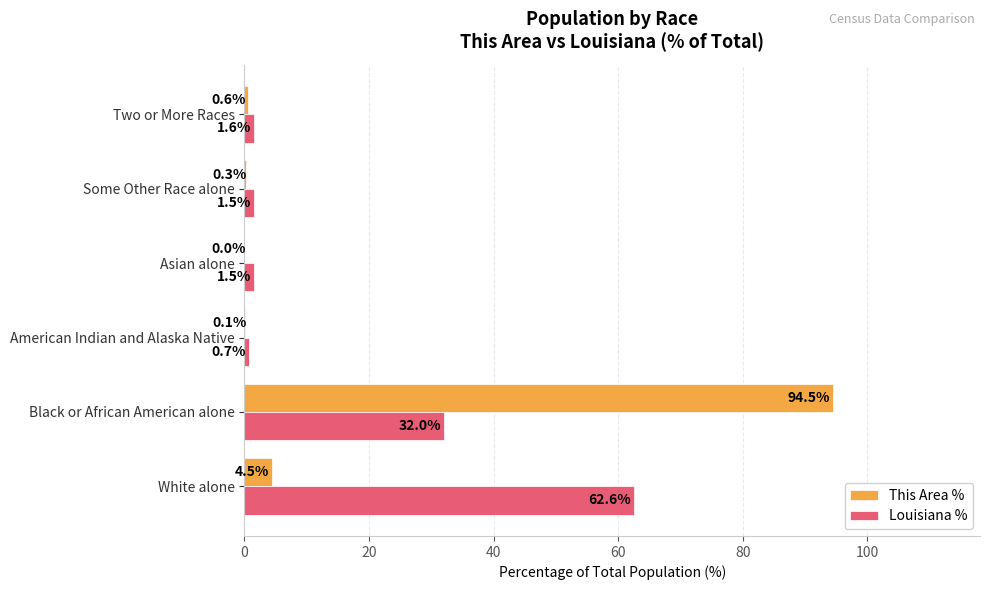

What is the maximum value shown in the chart?

94.5